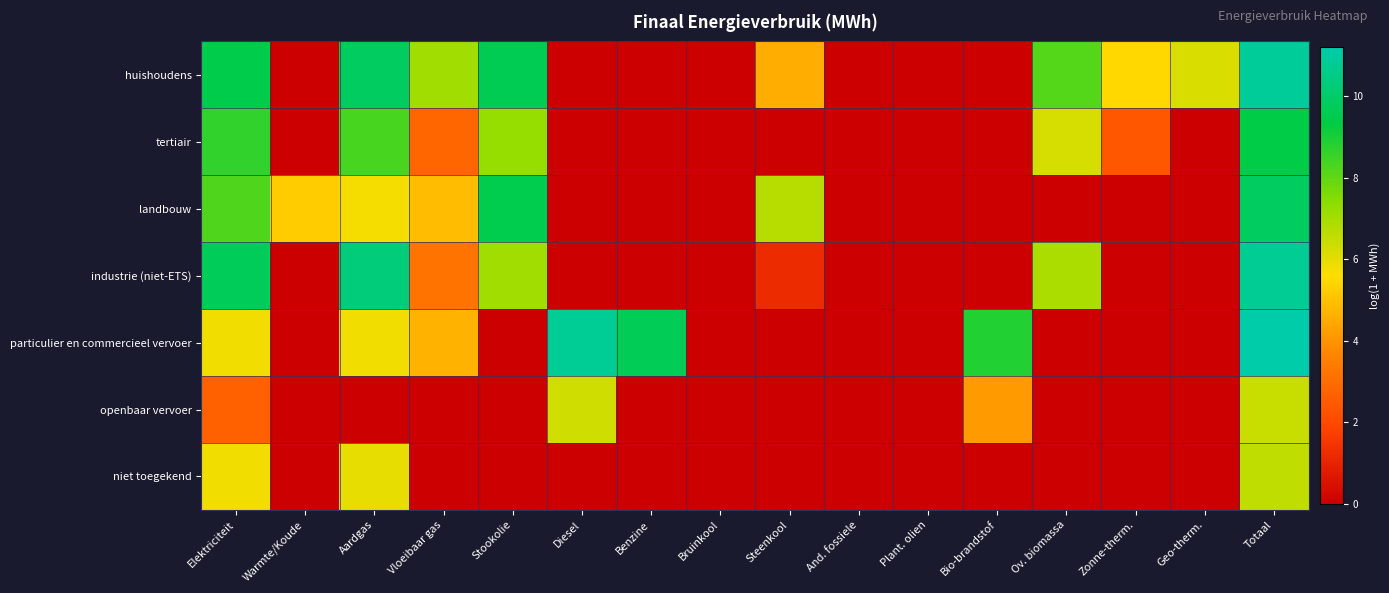

Reading left to right, what are all the values shown in this chart?

huishoudens: Elektriciteit=9.5	Warmte/Koude=0.0	Aardgas=9.8	Vloeibaar gas=7.1	Stookolie=9.6	Diesel=0.0	Benzine=0.0	Bruinkool=0.0	Steenkool=4.6	And. fossiele=0.0	Plant. olien=0.0	Bio-brandstof=0.0	Ov. biomassa=8.1	Zonne-therm.=5.5	Geo-therm.=6.2	Totaal=10.8
tertiair: Elektriciteit=8.7	Warmte/Koude=0.0	Aardgas=8.3	Vloeibaar gas=2.8	Stookolie=7.2	Diesel=0.0	Benzine=0.0	Bruinkool=0.0	Steenkool=0.0	And. fossiele=0.0	Plant. olien=0.0	Bio-brandstof=0.0	Ov. biomassa=6.2	Zonne-therm.=2.4	Geo-therm.=0.0	Totaal=9.4
landbouw: Elektriciteit=8.3	Warmte/Koude=5.2	Aardgas=5.8	Vloeibaar gas=4.9	Stookolie=9.5	Diesel=0.0	Benzine=0.0	Bruinkool=0.0	Steenkool=6.7	And. fossiele=0.0	Plant. olien=0.0	Bio-brandstof=0.0	Ov. biomassa=0.0	Zonne-therm.=0.0	Geo-therm.=0.0	Totaal=9.8
industrie (niet-ETS): Elektriciteit=9.7	Warmte/Koude=0.0	Aardgas=10.3	Vloeibaar gas=3.2	Stookolie=7.0	Diesel=0.0	Benzine=0.0	Bruinkool=0.0	Steenkool=1.2	And. fossiele=0.0	Plant. olien=0.0	Bio-brandstof=0.0	Ov. biomassa=6.9	Zonne-therm.=0.0	Geo-therm.=0.0	Totaal=10.8
particulier en commercieel vervoer: Elektriciteit=5.8	Warmte/Koude=0.0	Aardgas=5.8	Vloeibaar gas=4.7	Stookolie=0.0	Diesel=10.8	Benzine=9.6	Bruinkool=0.0	Steenkool=0.0	And. fossiele=0.0	Plant. olien=0.0	Bio-brandstof=8.8	Ov. biomassa=0.0	Zonne-therm.=0.0	Geo-therm.=0.0	Totaal=11.2
openbaar vervoer: Elektriciteit=2.7	Warmte/Koude=0.0	Aardgas=0.0	Vloeibaar gas=0.0	Stookolie=0.0	Diesel=6.3	Benzine=0.0	Bruinkool=0.0	Steenkool=0.0	And. fossiele=0.0	Plant. olien=0.0	Bio-brandstof=4.1	Ov. biomassa=0.0	Zonne-therm.=0.0	Geo-therm.=0.0	Totaal=6.4
niet toegekend: Elektriciteit=5.8	Warmte/Koude=0.0	Aardgas=6.0	Vloeibaar gas=0.0	Stookolie=0.0	Diesel=0.0	Benzine=0.0	Bruinkool=0.0	Steenkool=0.0	And. fossiele=0.0	Plant. olien=0.0	Bio-brandstof=0.0	Ov. biomassa=0.0	Zonne-therm.=0.0	Geo-therm.=0.0	Totaal=6.6